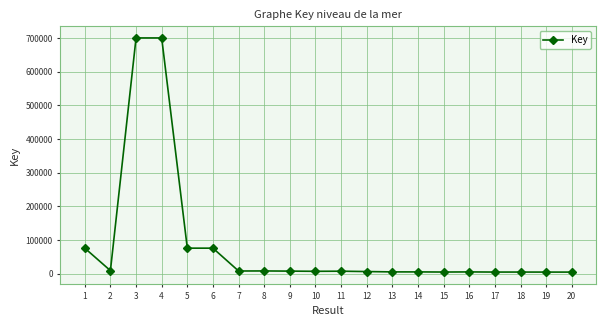

What is the greatest value displayed?

700698